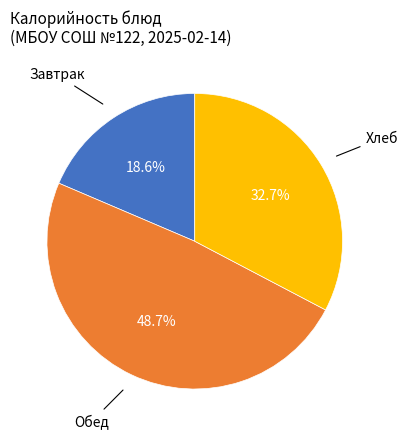

Does any single category account for the majority?

No